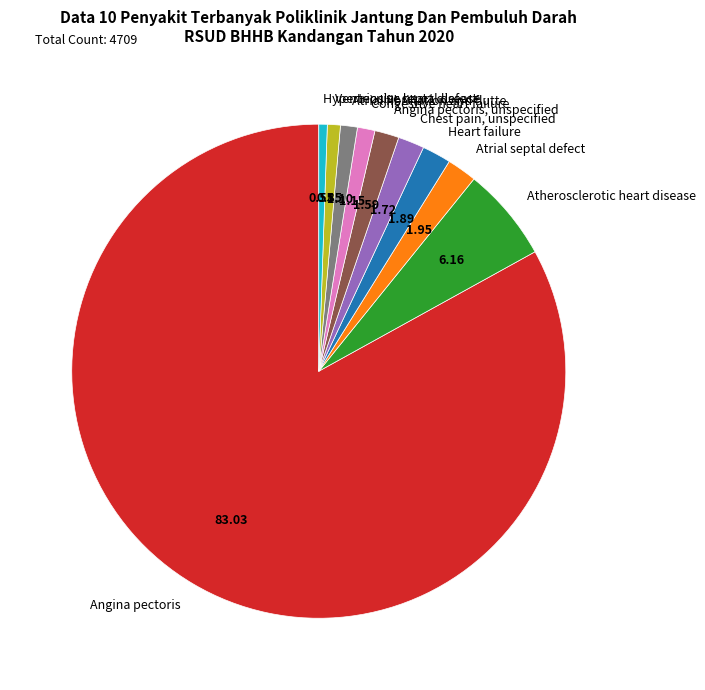

Which slice is the largest?

Angina pectoris